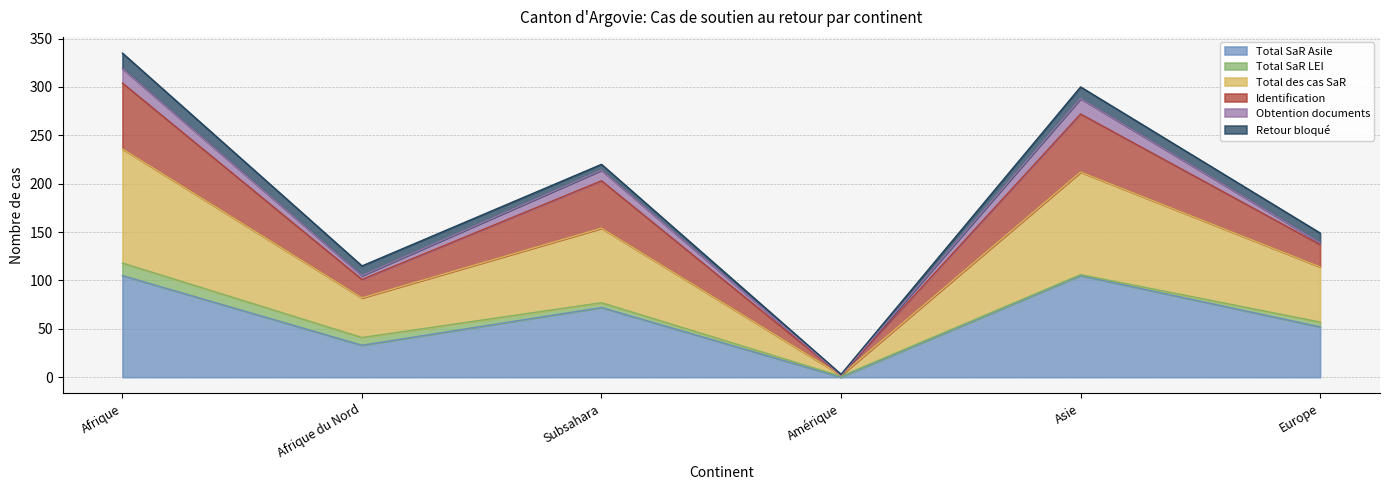

Does the chart display data point markers on the line(s)?

No